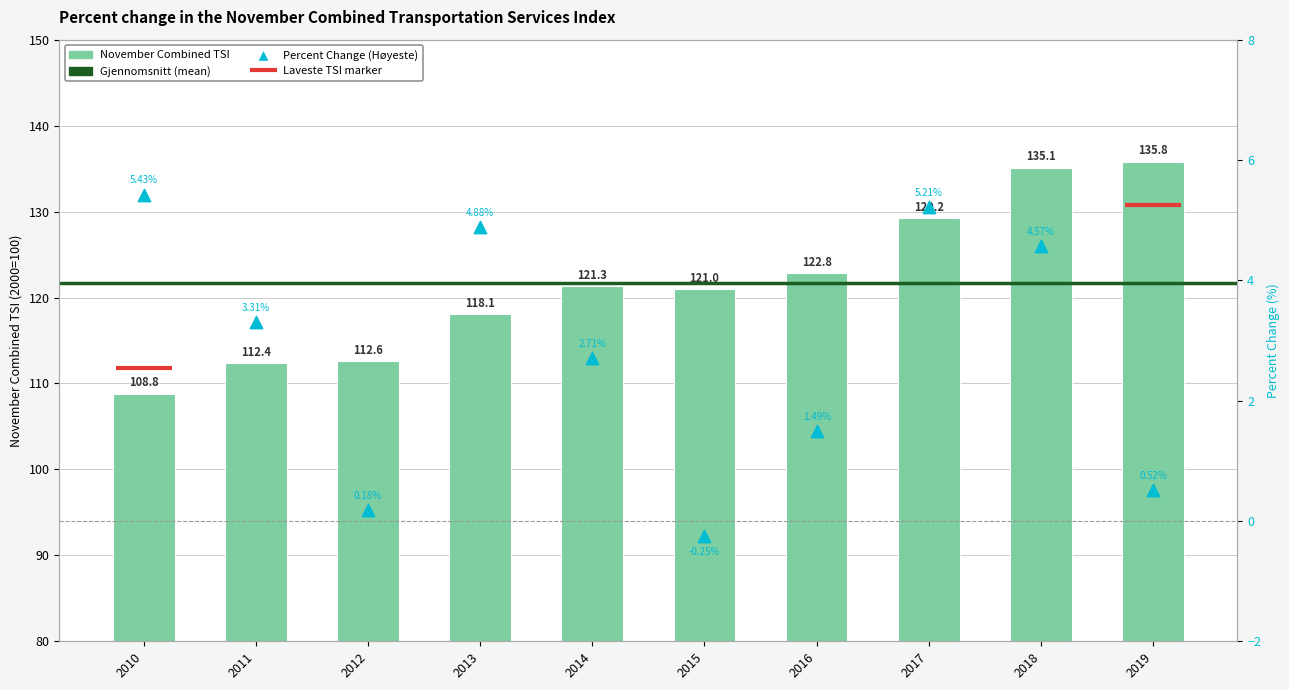

Which series contains the lowest Y value?

Percent change from same month previous year